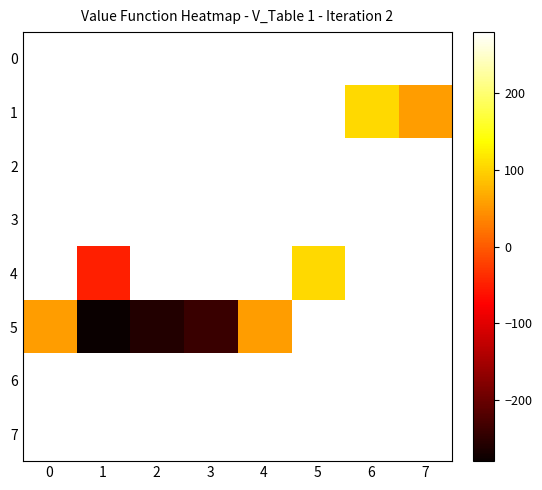

What is the difference between the highest and lowest values at 2?

1388